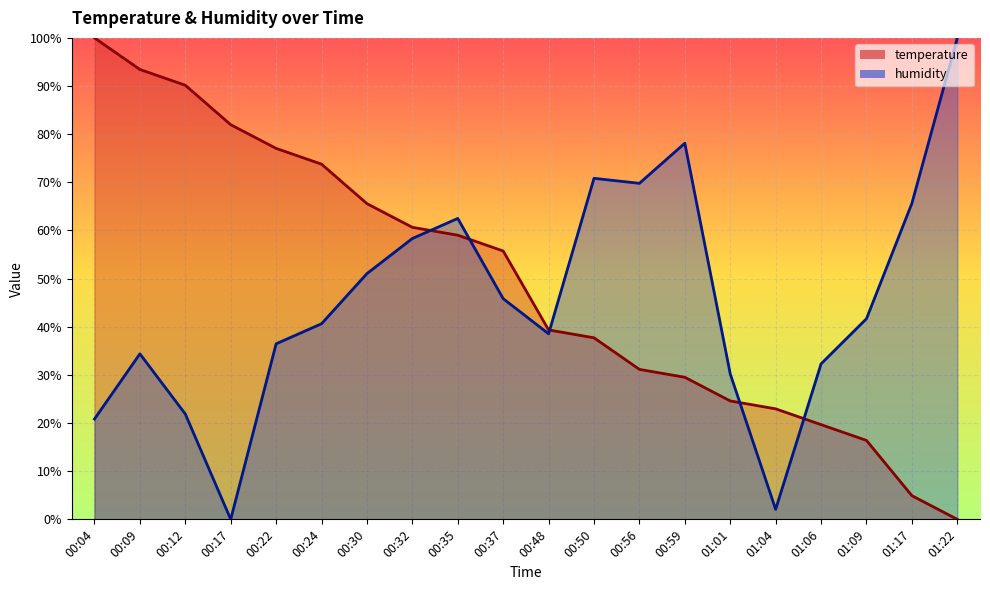

How many values in the temperature series are below 55?

10